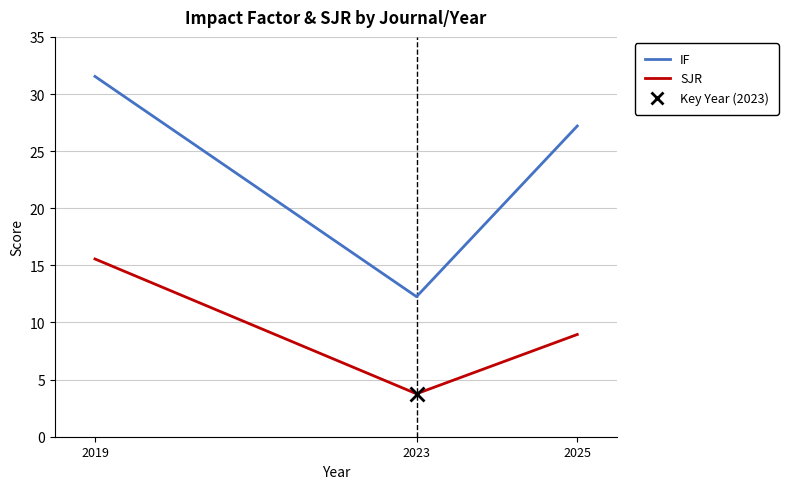

Between 2019 and 2023, which series saw the biggest shift?

IF